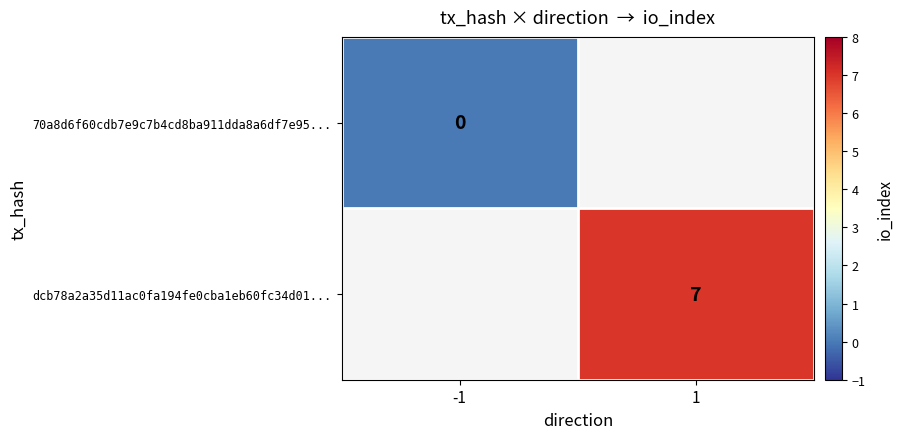

Is it true that dcb78a2a35d11ac0fa194fe0cba1eb60fc34d01... equals 9 at 1?

False